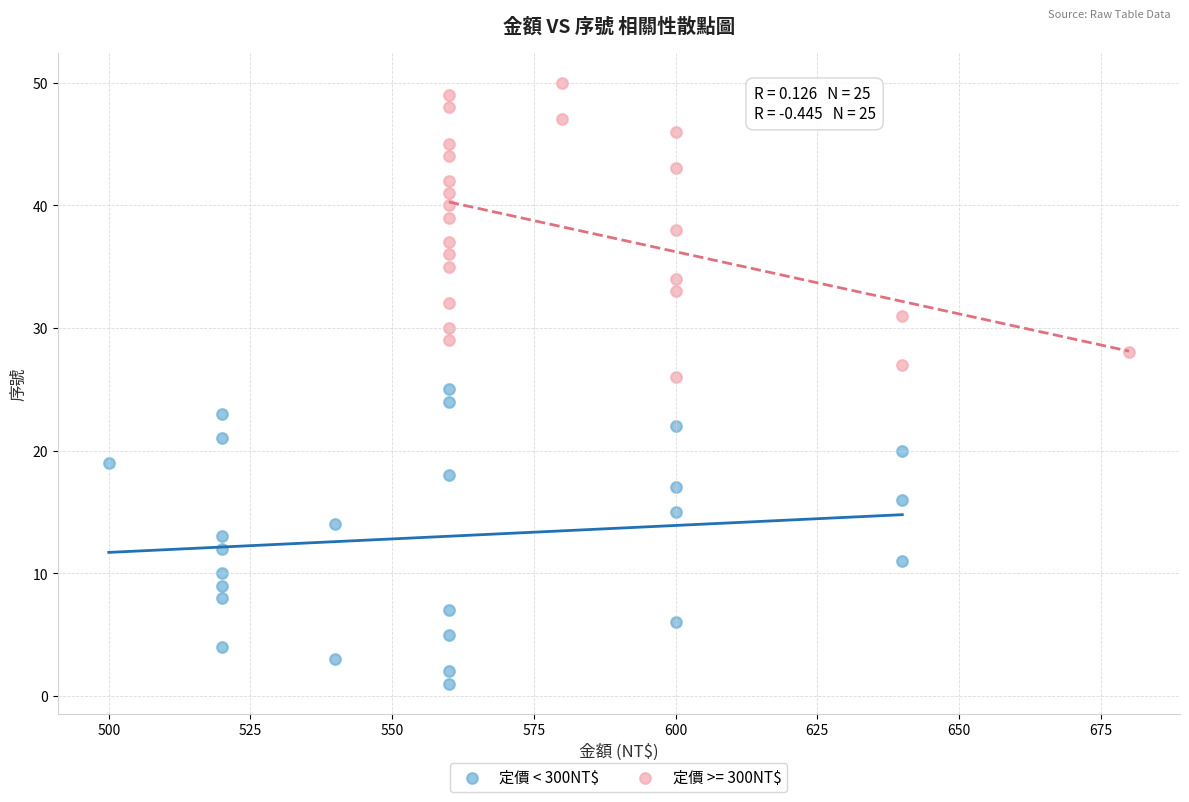

Which series reaches the minimum Y coordinate?

定價 < 300NT$